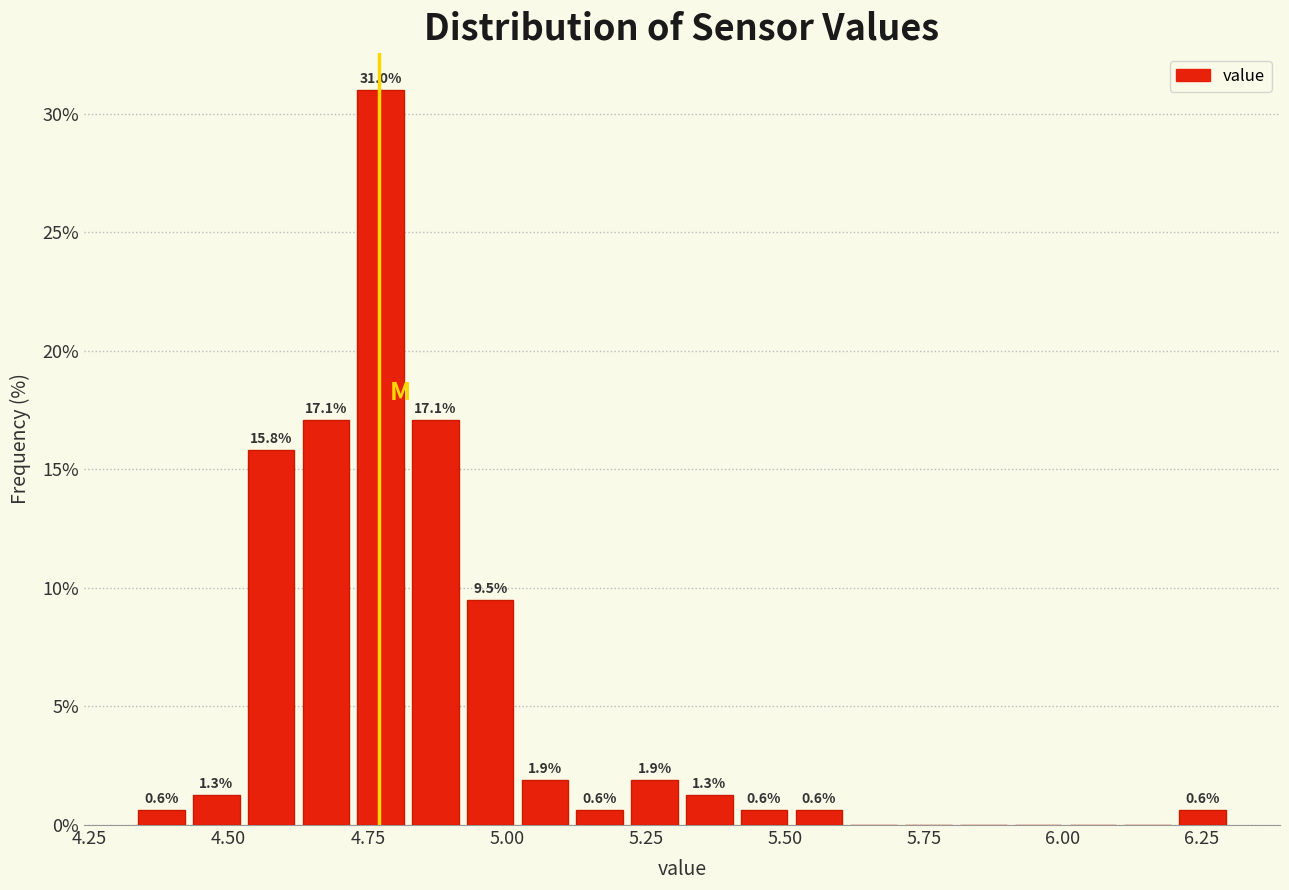

Read against the x-axis, roughly where is the centre of the tallest bar?

4.75